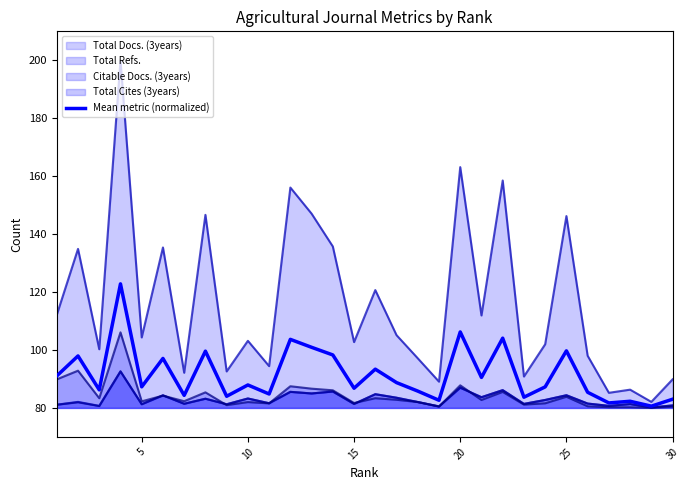

What is the maximum value shown in the chart?

200.0